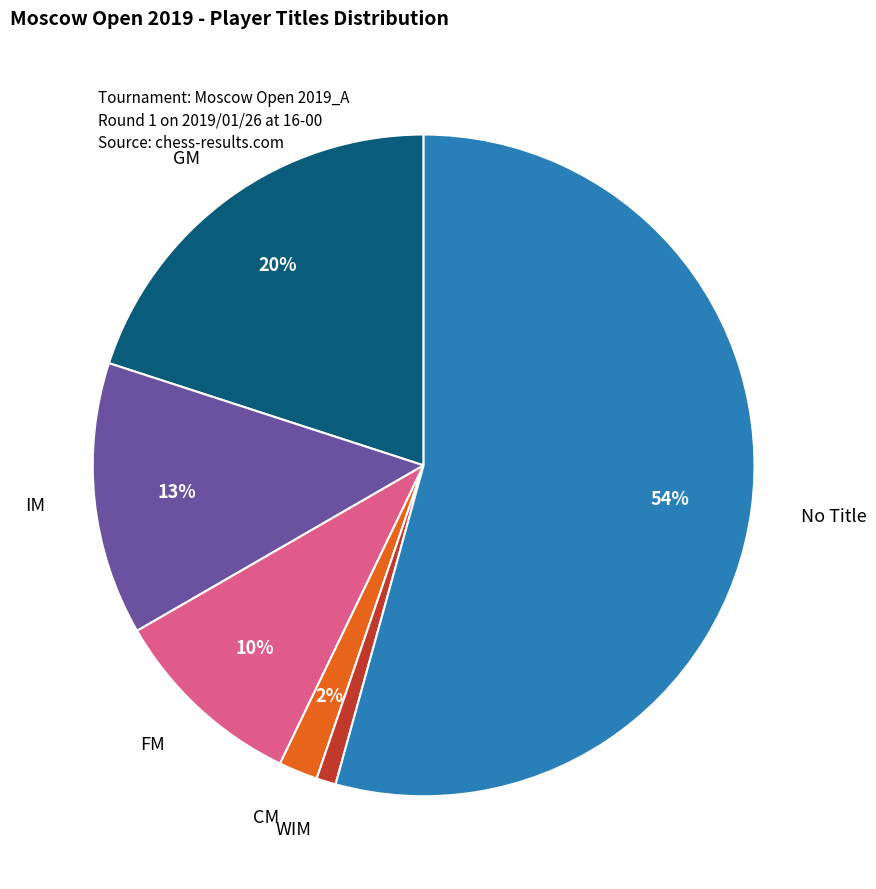

To the nearest percent, what is the average slice percentage?

17%